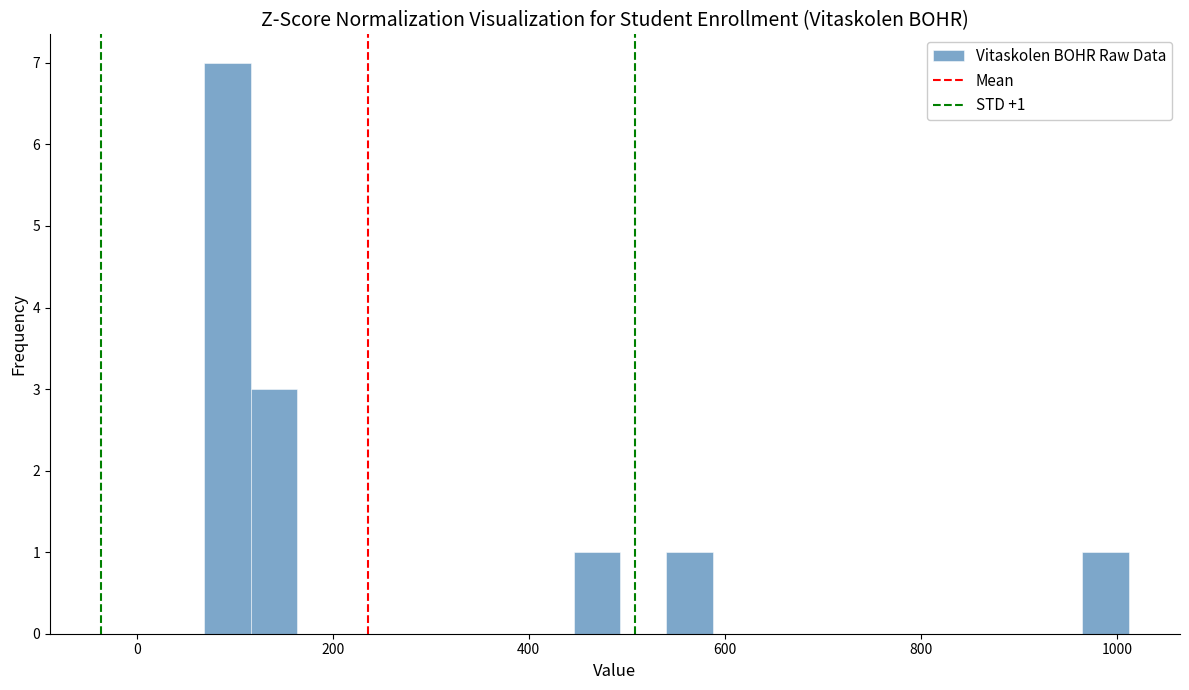

Read against the x-axis, roughly where is the centre of the tallest bar?

100